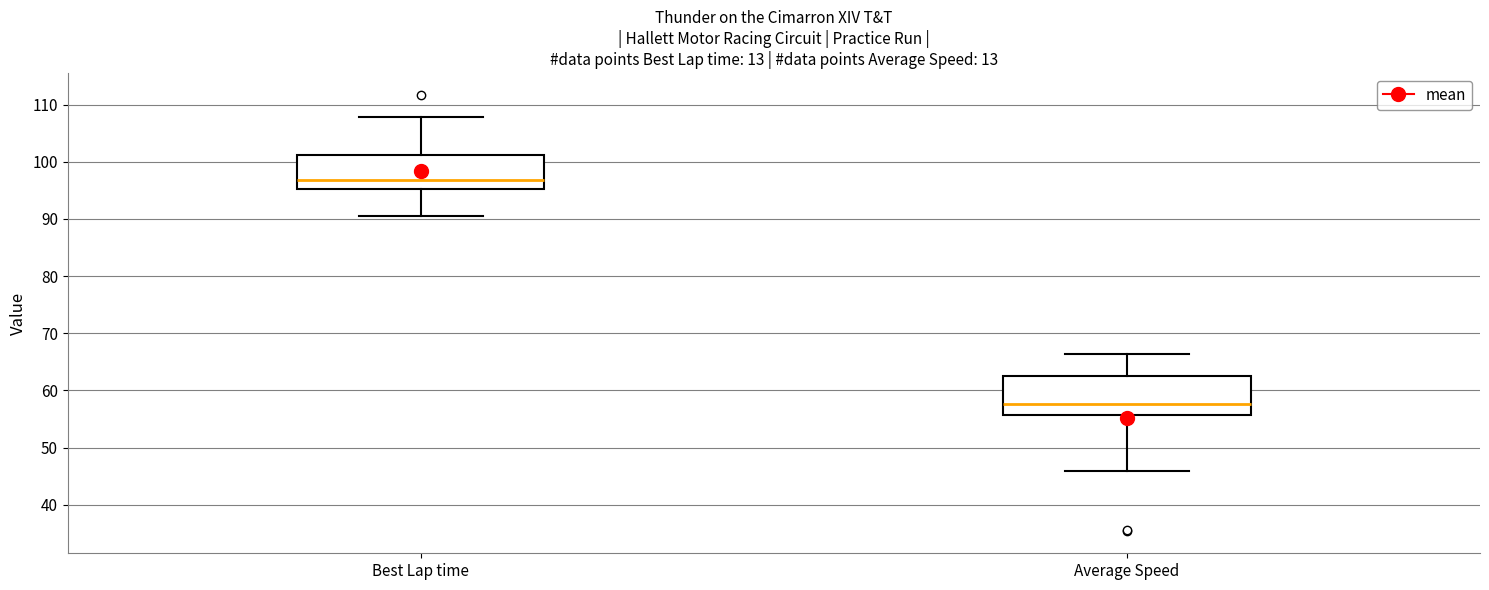

Which box's median line is the lowest?

Average Speed